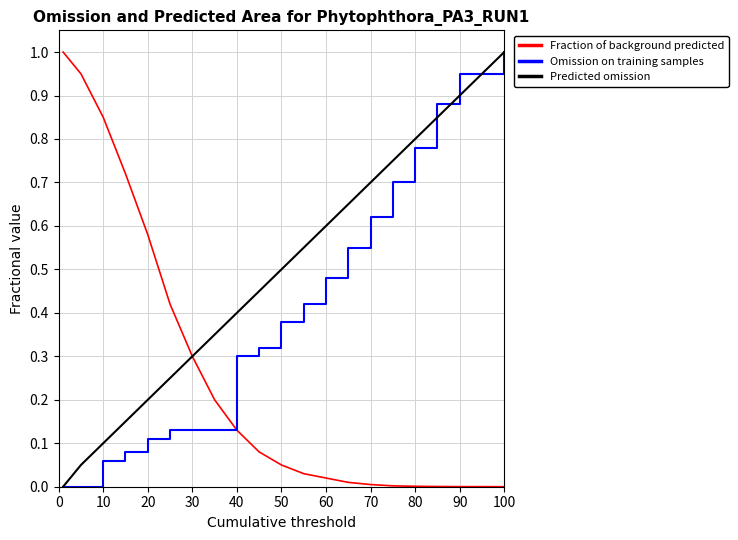

How many distinct data groups are displayed?

3